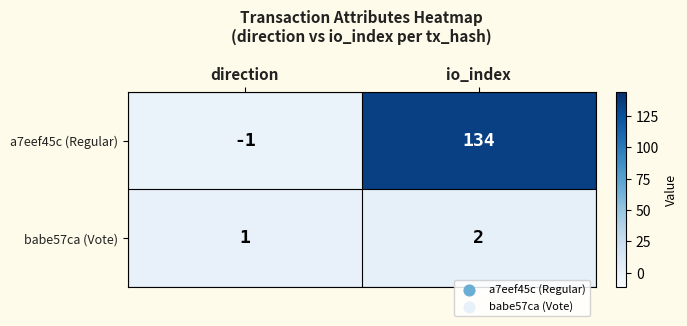

List the series in order of their overall mean, lowest first.

babe57ca (Vote), a7eef45c (Regular)